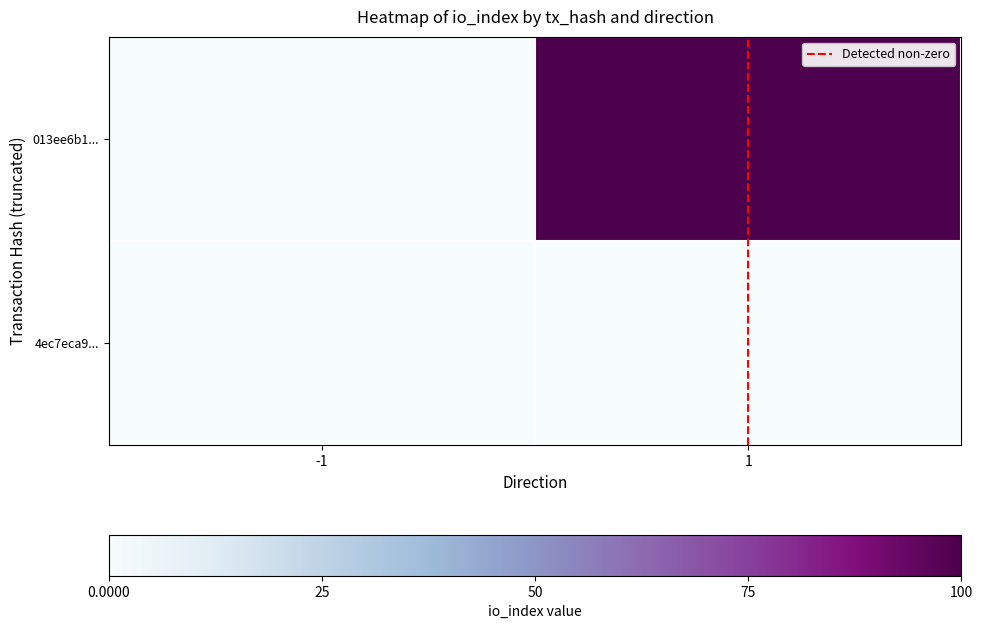

How many series are shown in this chart?

2